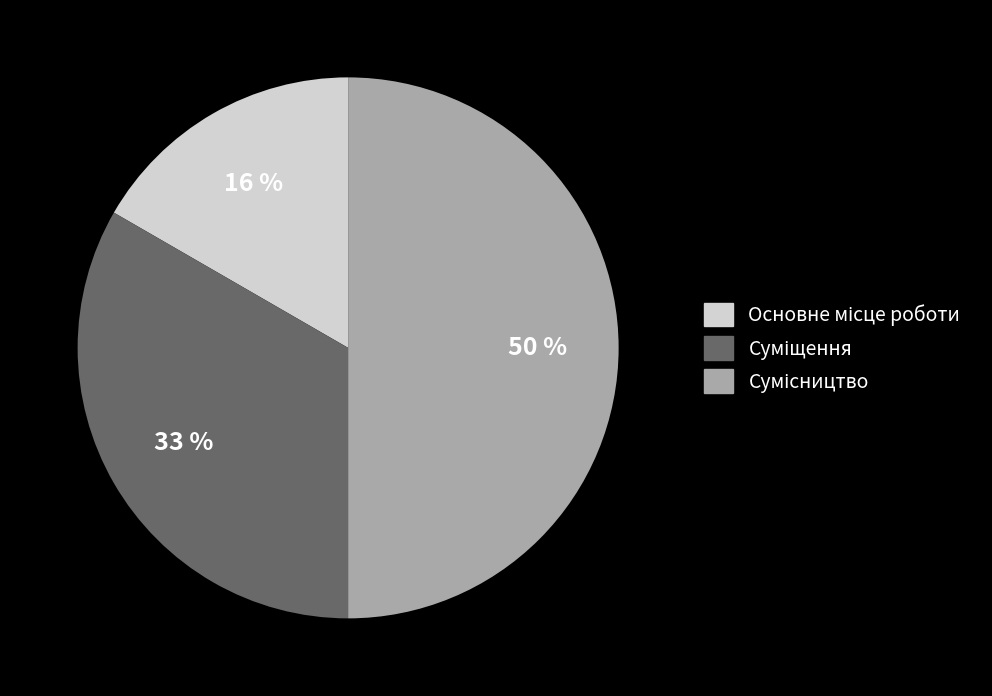

How much of the chart is everything except Сумісництво?

50.0%